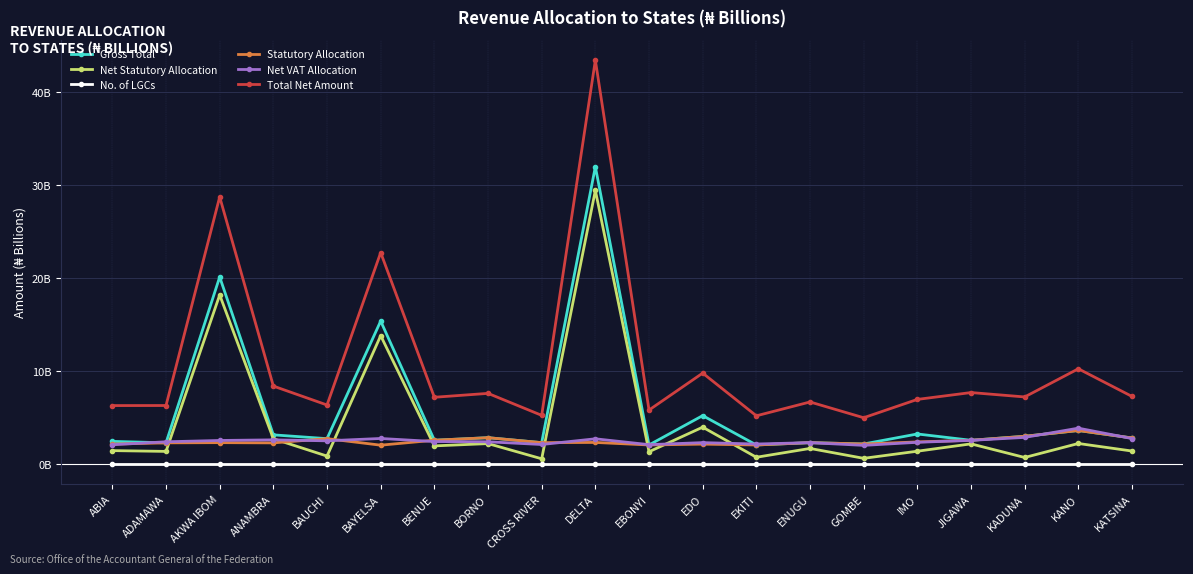

True or false: Net VAT Allocation has more than 2 interior local peaks.

True